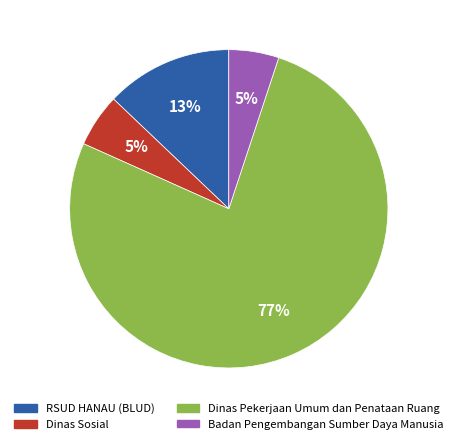

The Dinas Sosial slice represents 5% of the pie. True or false?

True